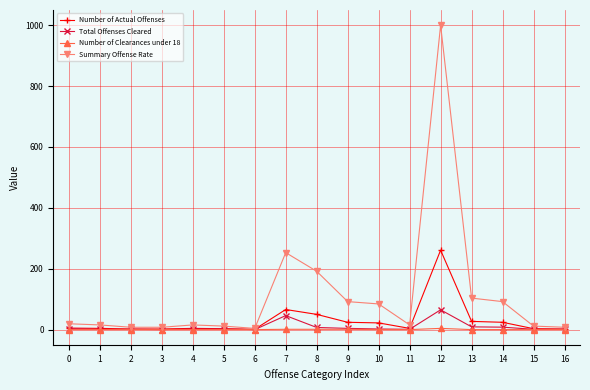

What is the sum of all Number of Actual Offenses values?

504.0